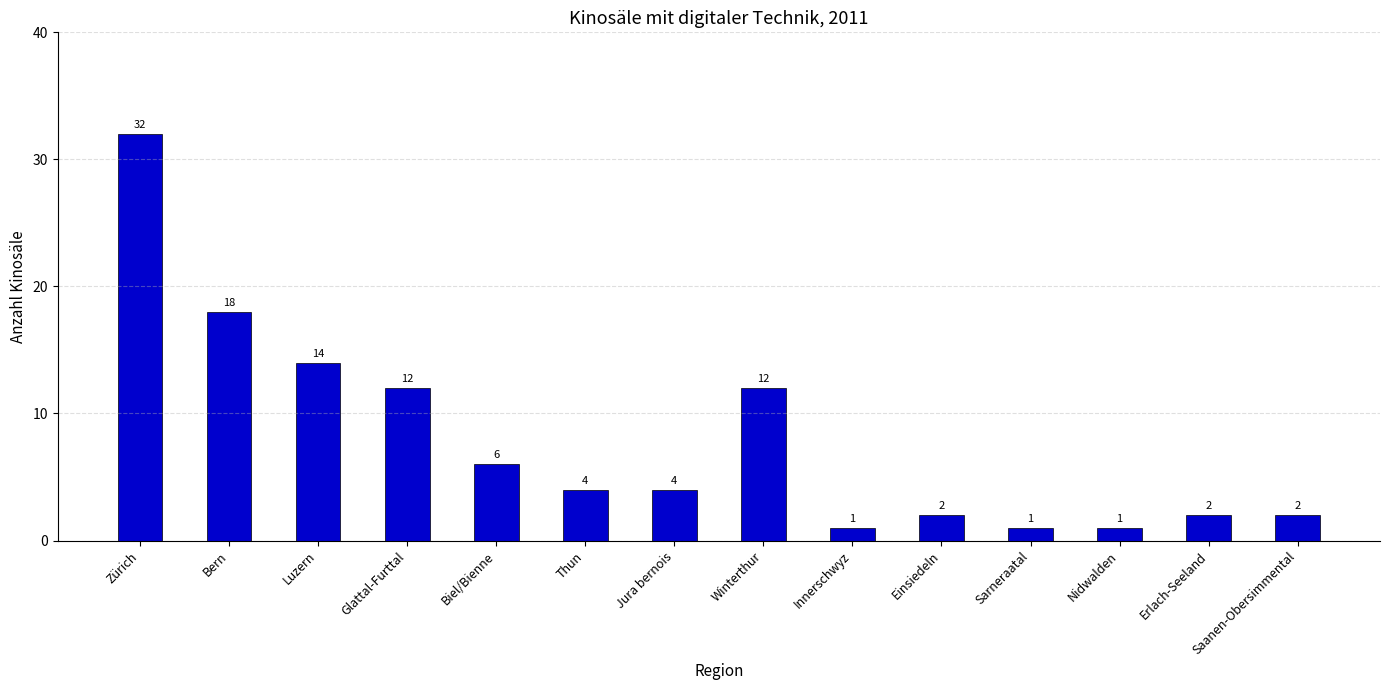

What is the label of the 5th bar from the right?

Einsiedeln